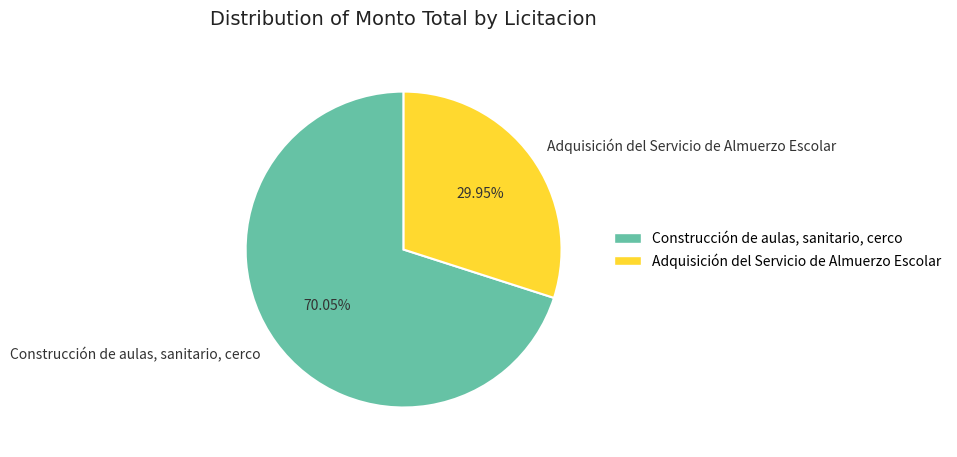

Which category accounts for the majority?

Construcción de aulas, sanitario, cerco